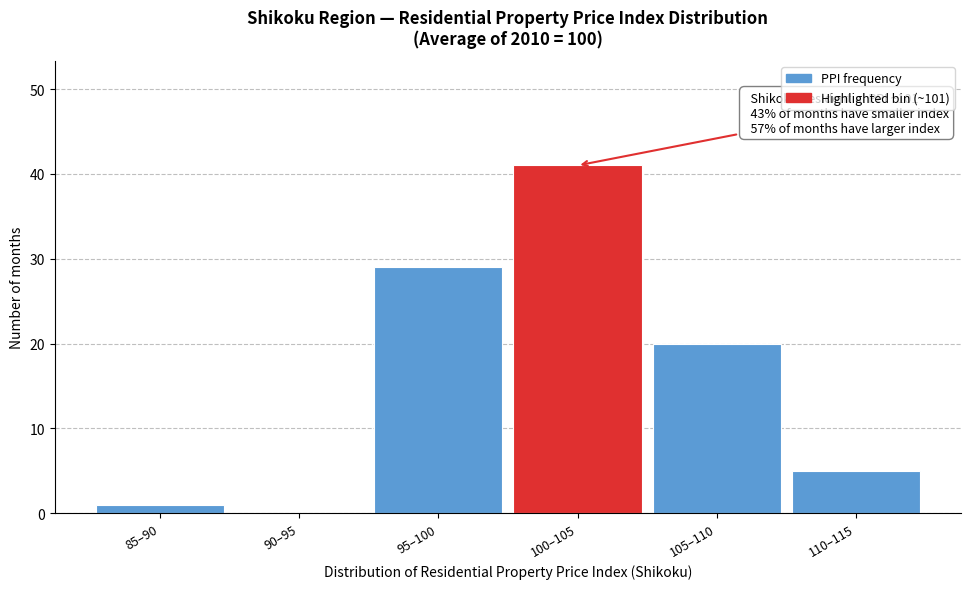

Reading left to right, what are all the values shown in this chart?

85–90=1	90–95=0	95–100=29	100–105=41	105–110=20	110–115=5